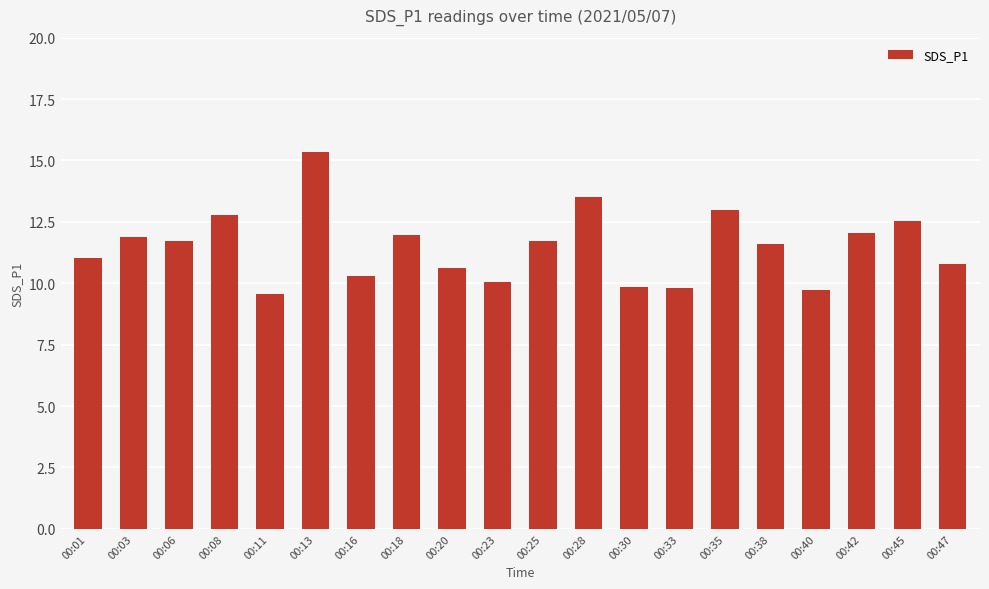

Are the bars grouped side by side (vs. stacked)?

No